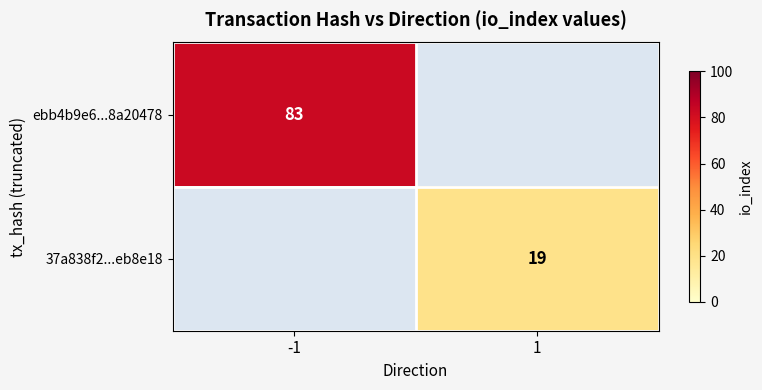

Is it true that ebb4b9e6...8a20478 equals 137 at -1?

False